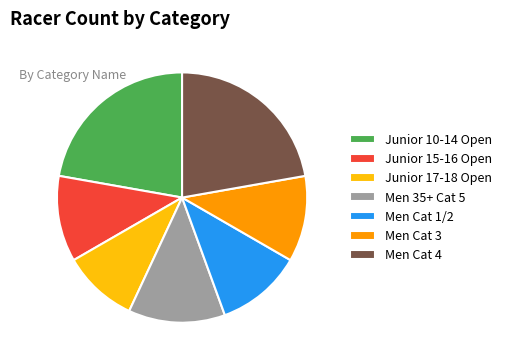

Is there any slice that represents more than half of the pie?

No